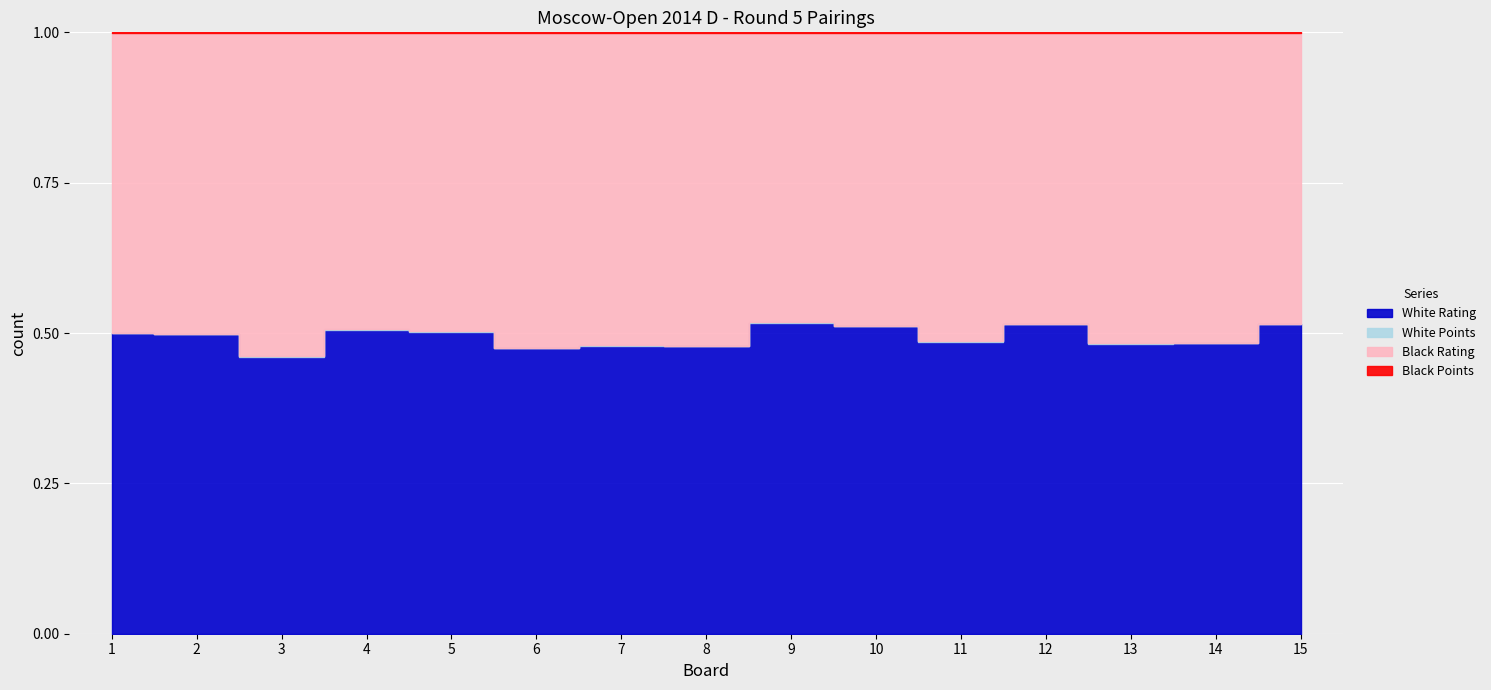

Which series has the widest spread of values?

Black Rating